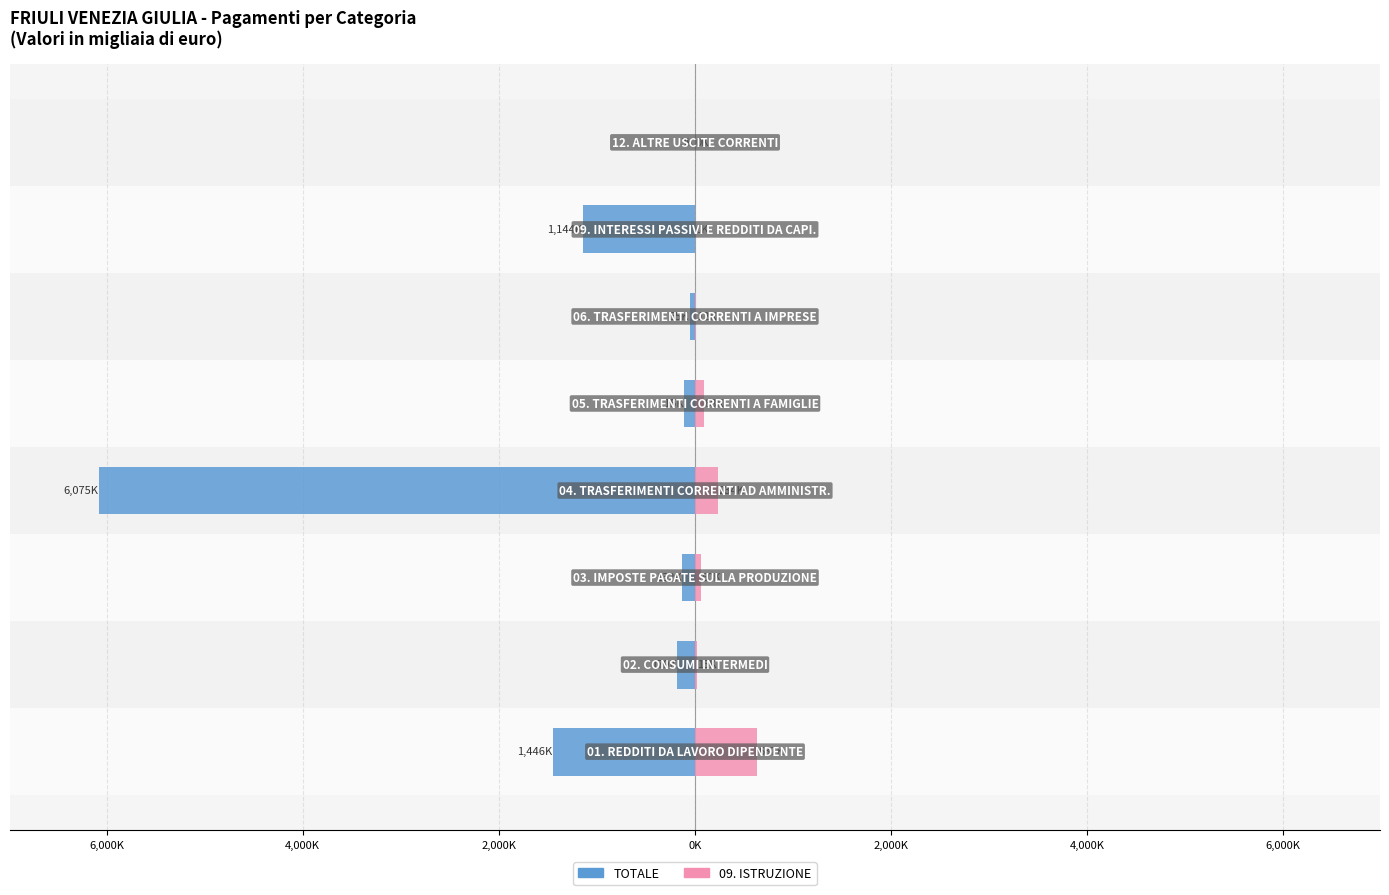

What is the difference between the maximum and minimum values in the 09. ISTRUZIONE series?

637.1